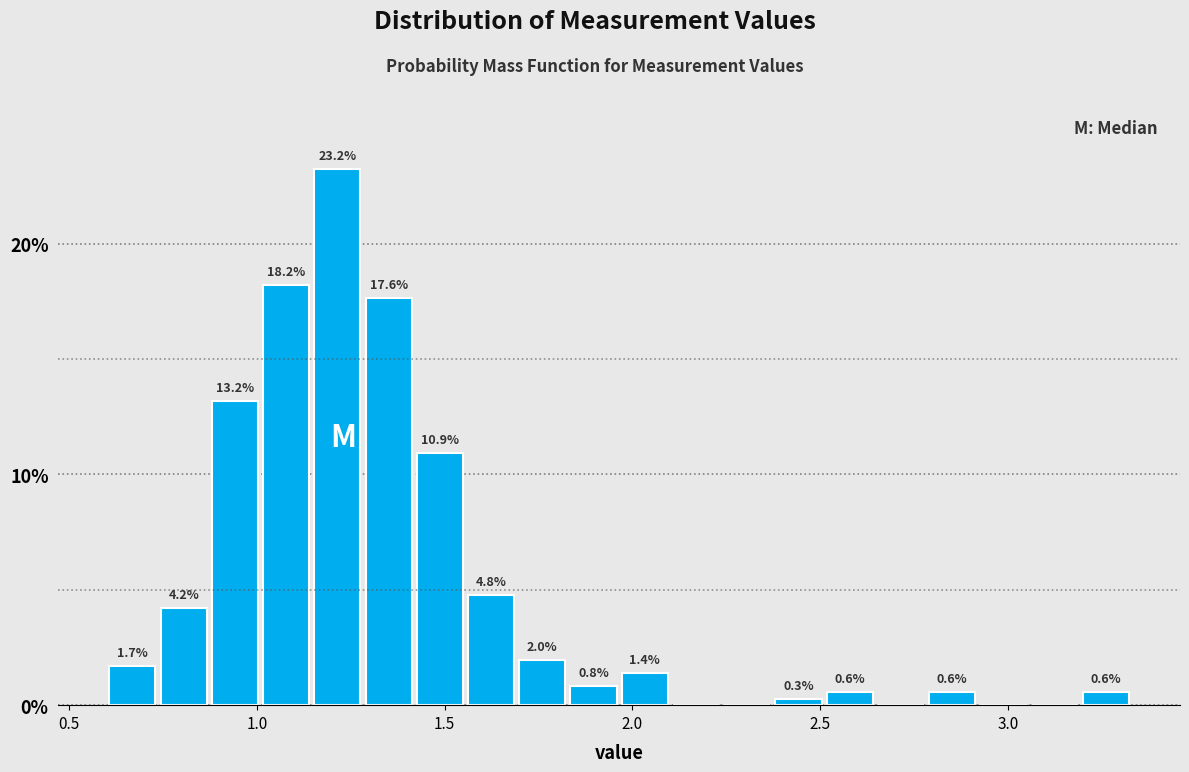

Around what value on the x-axis is the tallest bar? Give the approximate position of its centre, as read against the axis.

1.20